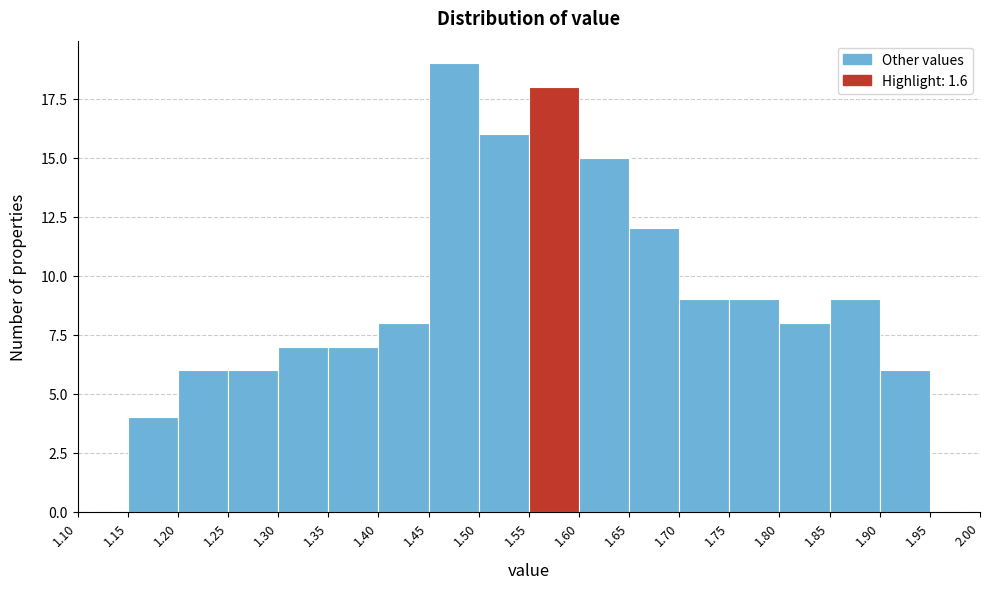

Which range on the x-axis has the tallest bar?

1.45 to 1.50